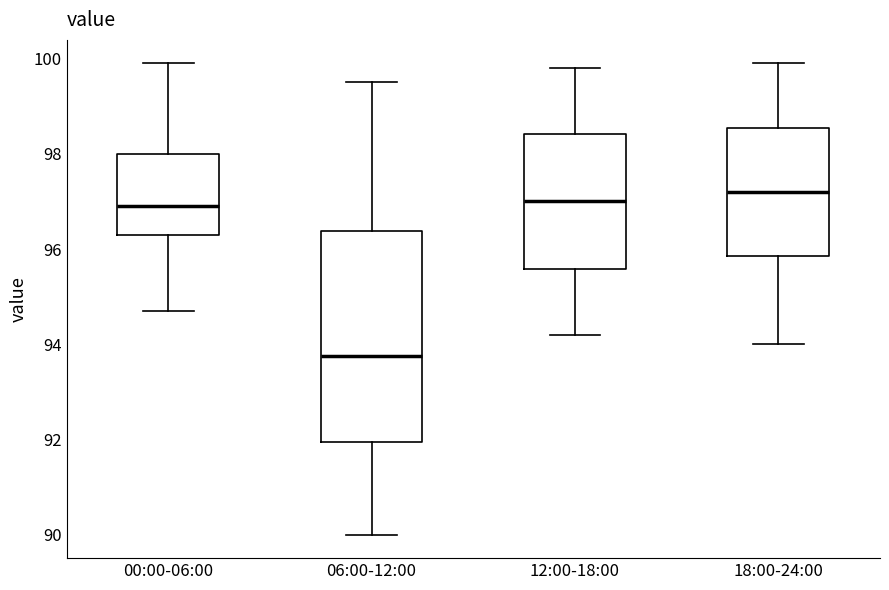

Reading left to right, transcribe this box plot: for each box, give where its median line is, the range the box spans, and where its two whiskers end, as read against the y-axis. The values are not printed on the chart, so give them approximately, as read against the axis.

00:00-06:00: median 97.0, box 96.4 to 98.0, whiskers 94.8 to 100.0
06:00-12:00: median 93.8, box 92.0 to 96.4, whiskers 90.0 to 99.6
12:00-18:00: median 97.0, box 95.6 to 98.4, whiskers 94.2 to 99.8
18:00-24:00: median 97.2, box 95.8 to 98.6, whiskers 94.0 to 100.0